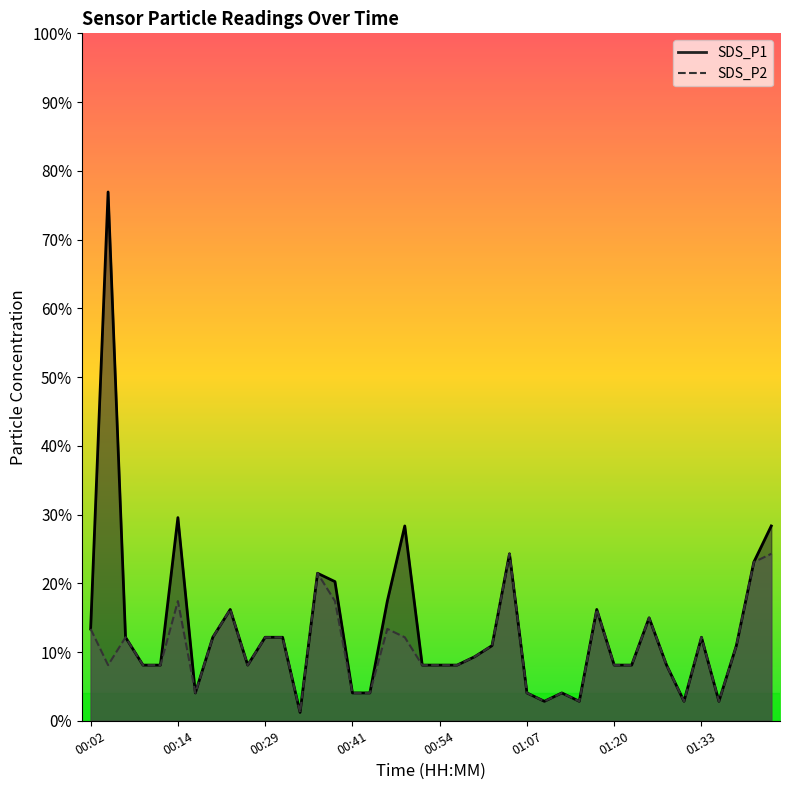

What is the value of the SDS_P2 point at the 20th from the left?

0.1